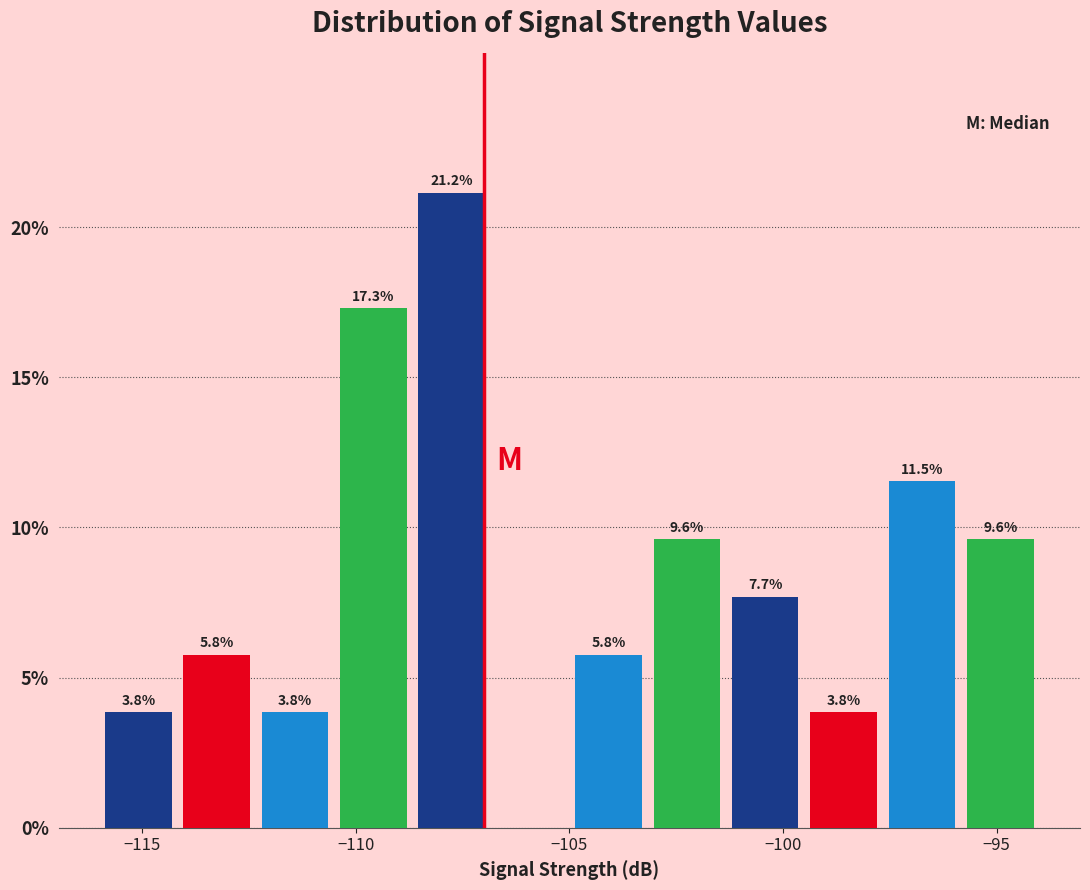

Read against the x-axis, roughly where is the centre of the tallest bar?

-107.5